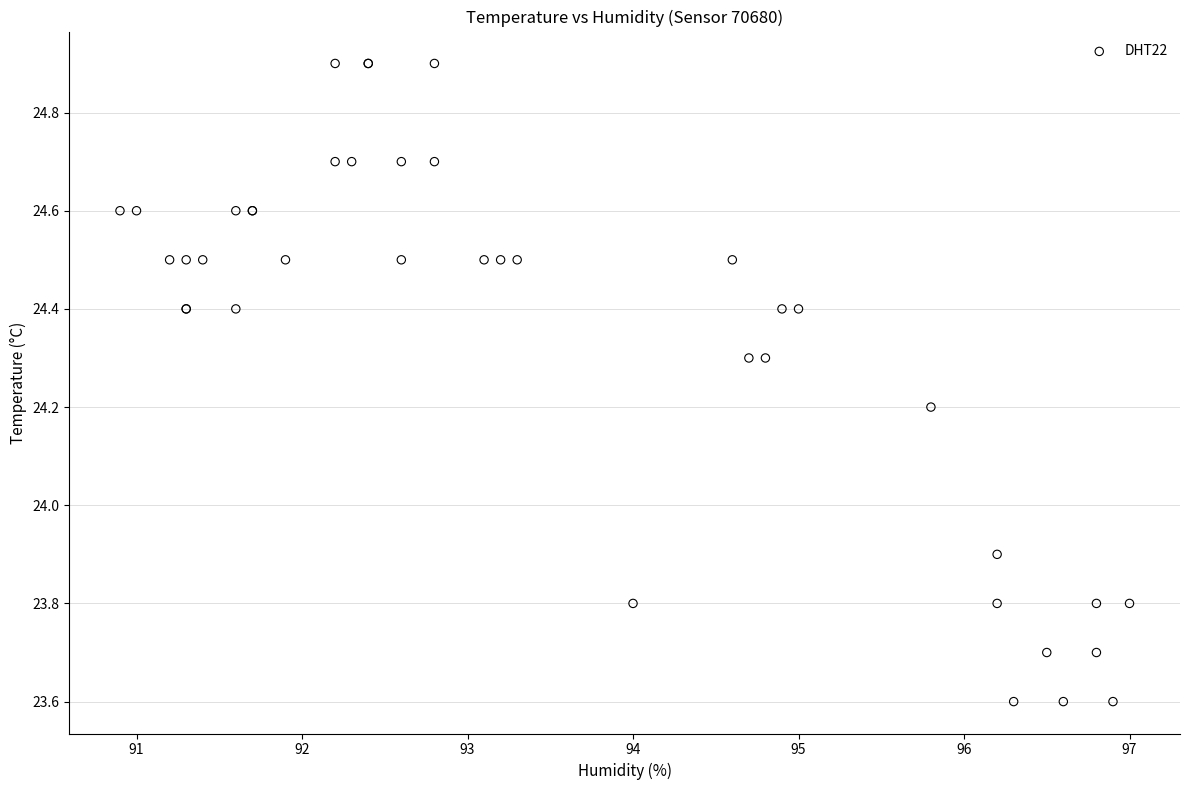

What Y value in the scatter plot is closest to 24?

23.9